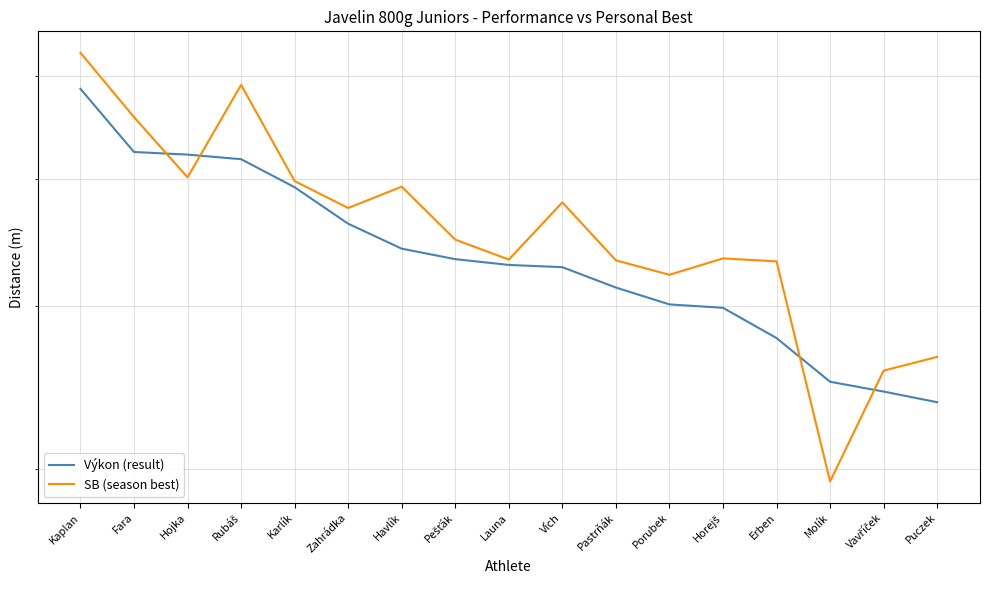

Which series has the widest spread of values?

SB (season best)